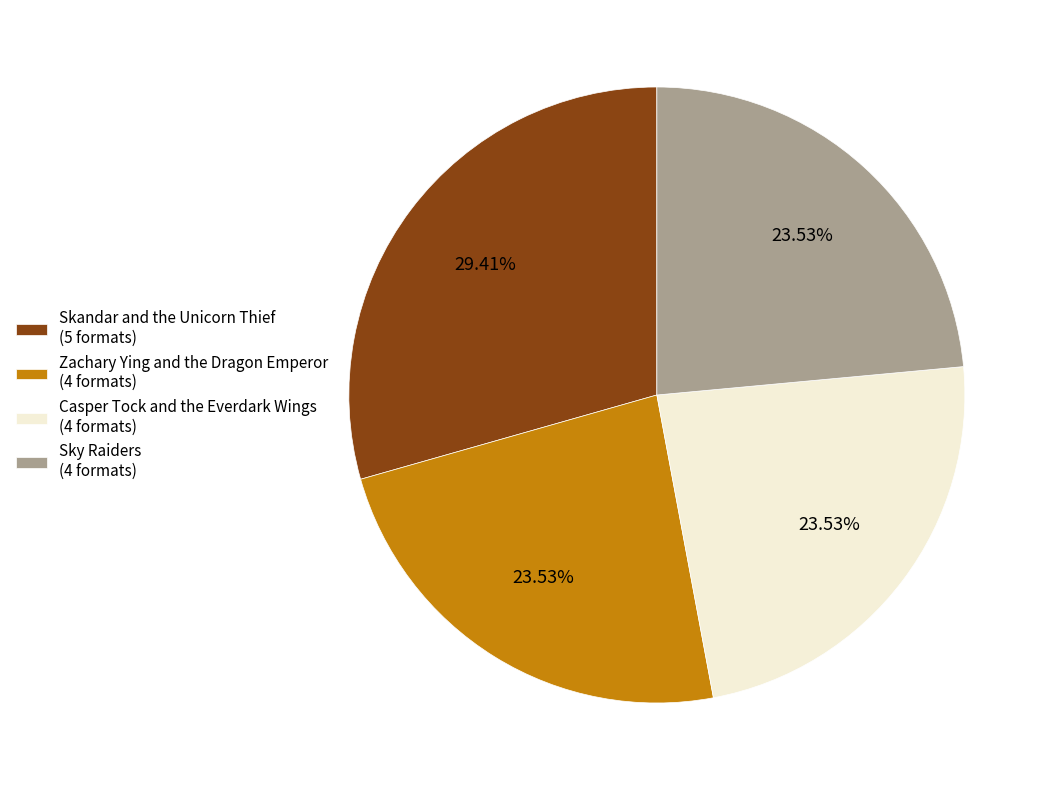

Is the sum of Zachary Ying and the Dragon Emperor and Casper Tock and the Everdark Wings greater than half?

No